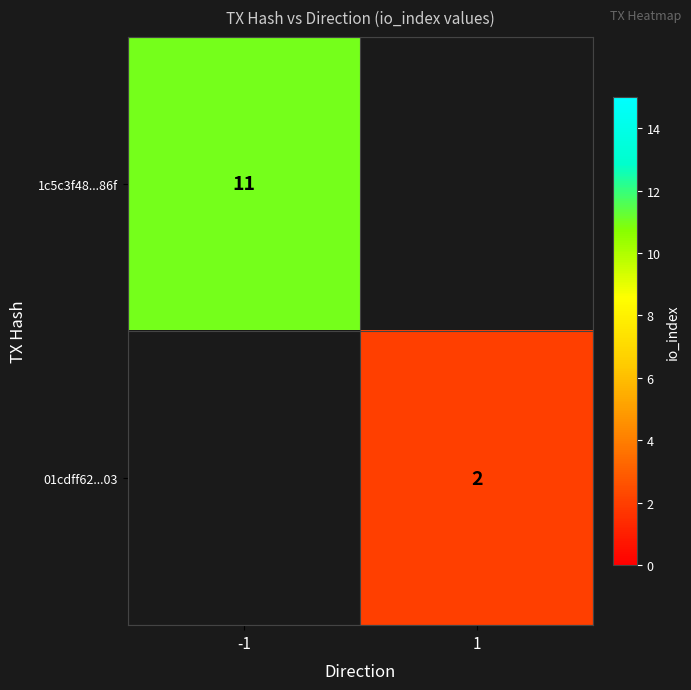

Is it true that 01cdff62...03 equals 0 at 1?

False